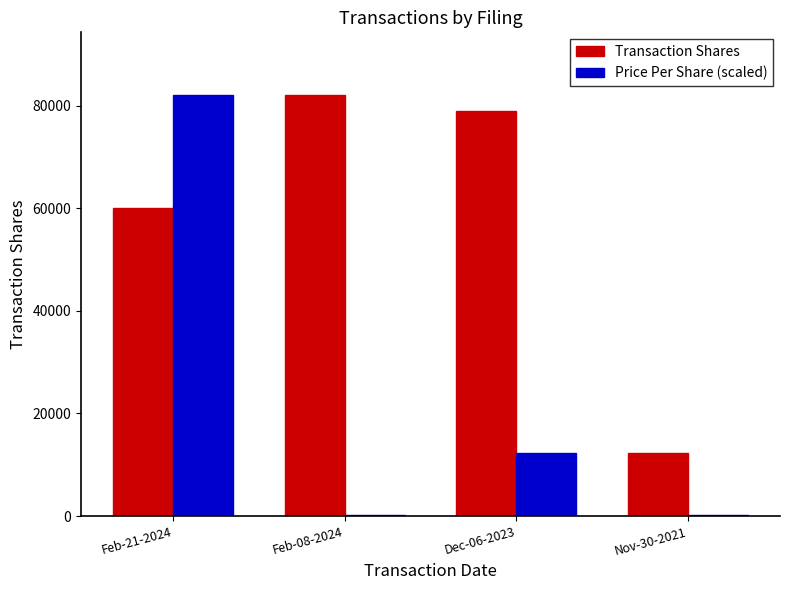

Between Feb-21-2024 and Dec-06-2023, which series saw the biggest shift?

Price Per Share (scaled)